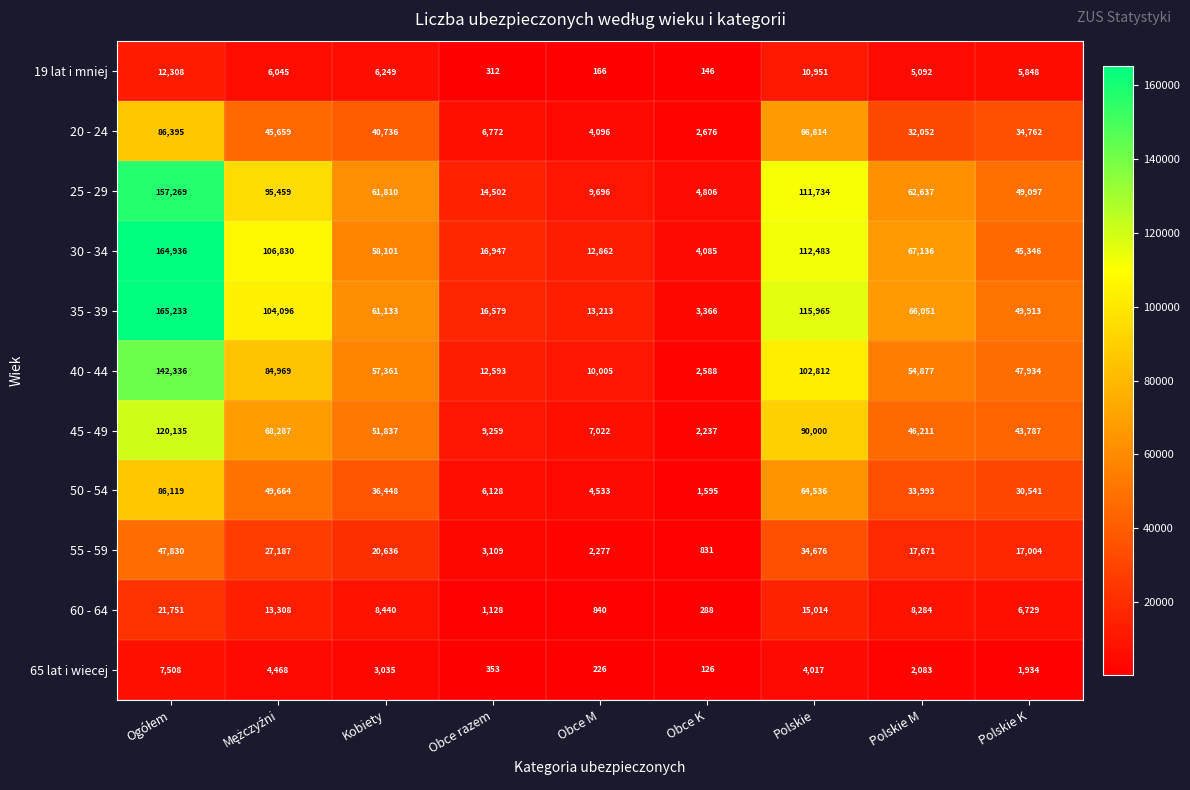

Which series has the largest range (max minus min)?

35 - 39